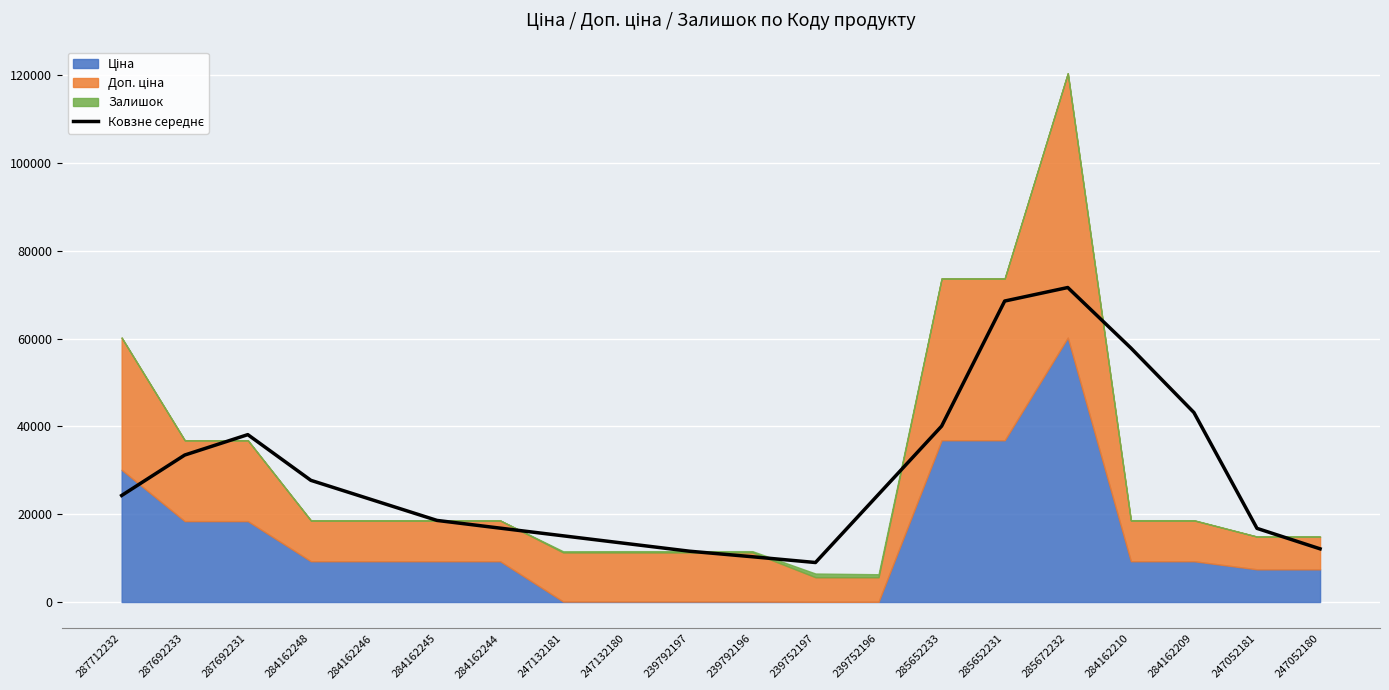

Which label corresponds to the largest value in the chart?

285672232